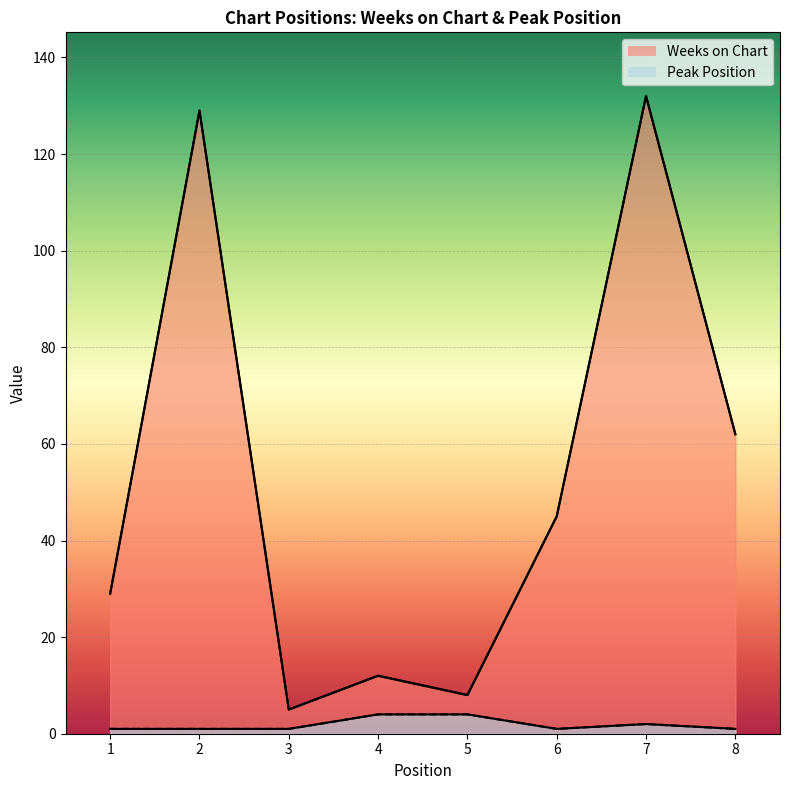

True or false: Weeks on Chart and Peak Position cross at least once.

False